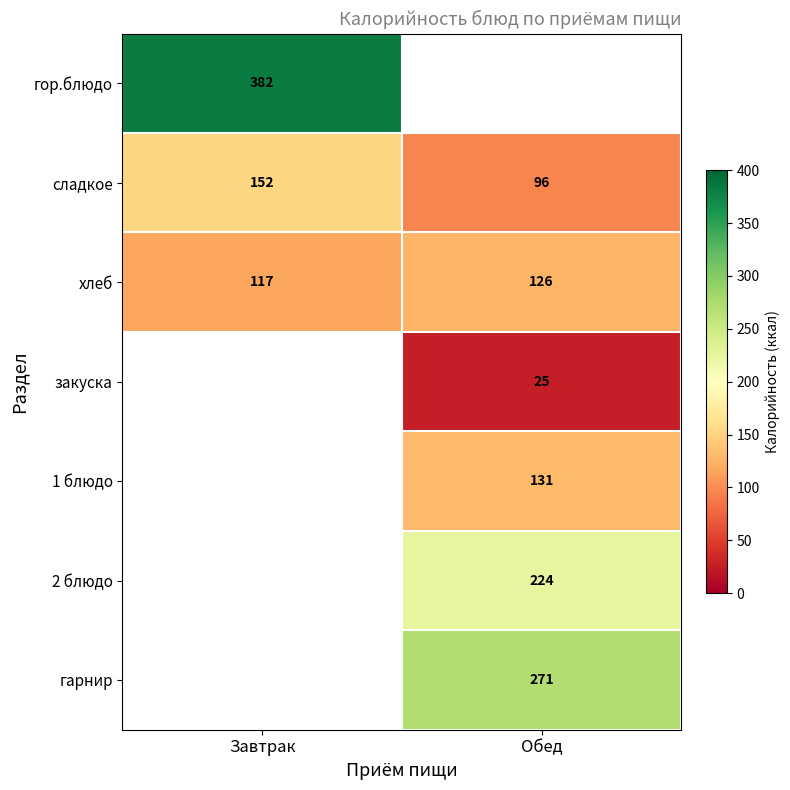

The гор.блюдо series shows 671.3 at Завтрак. True or false?

False